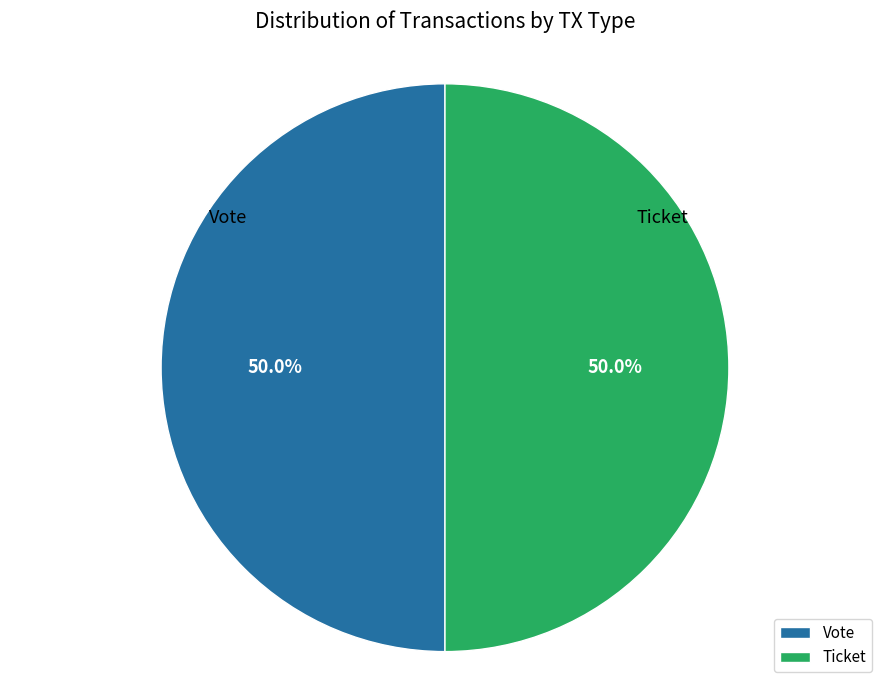

What is the ratio of the value at Ticket to the value at Vote?

1.0